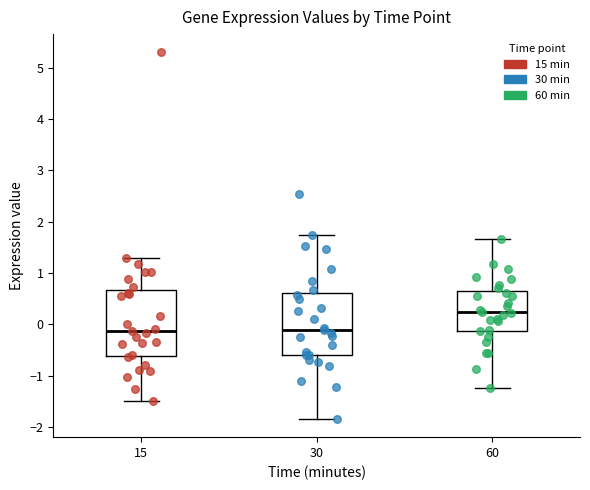

Reading left to right, read every box against the y-axis: the position of its median line, the range the box covers, and the ends of its whiskers. The values are not printed on the chart, so give them approximately, as read against the axis.

15: median -0.1, box -0.6 to 0.7, whiskers -1.5 to 1.3
30: median -0.1, box -0.6 to 0.6, whiskers -1.8 to 1.7
60: median 0.2, box -0.1 to 0.7, whiskers -1.2 to 1.7